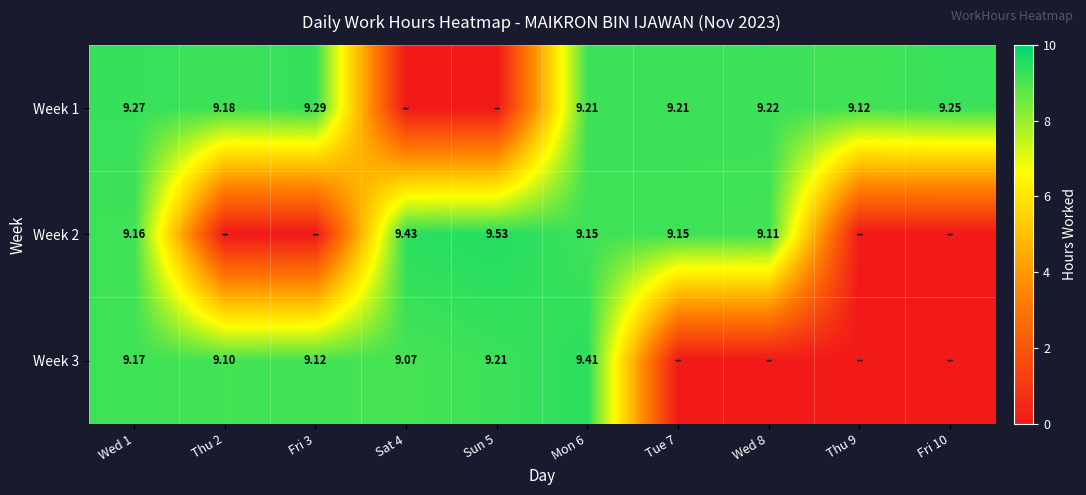

Is the value of Week 3 at Sat 4 greater than the value of Week 1 at Mon 6?

No